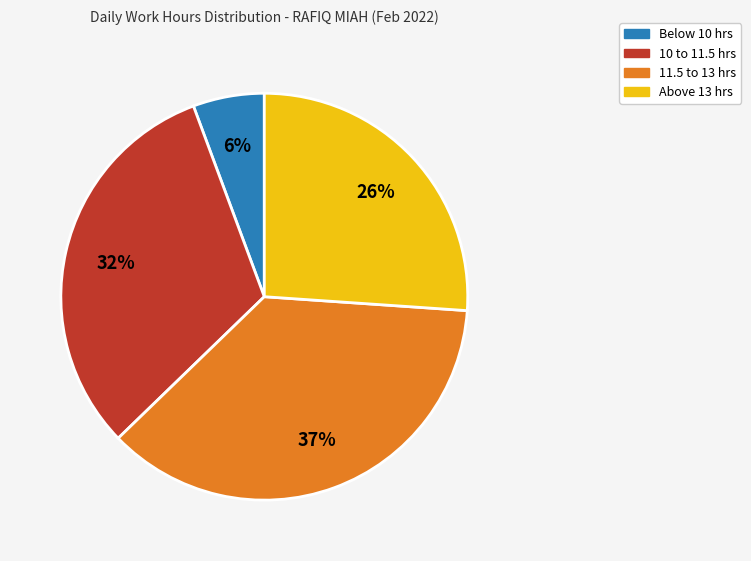

Does any single category account for the majority?

No